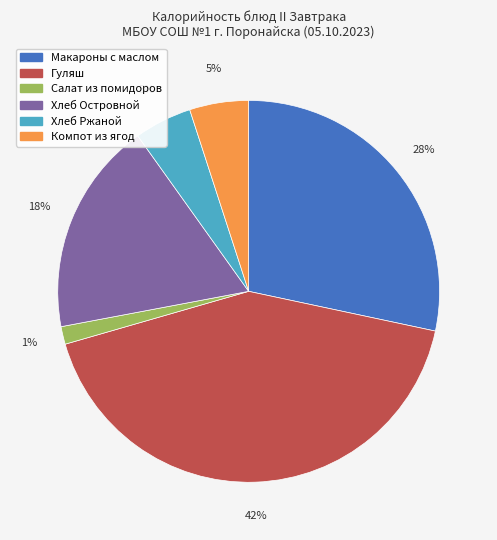

To the nearest percent, what is the average slice percentage?

17%